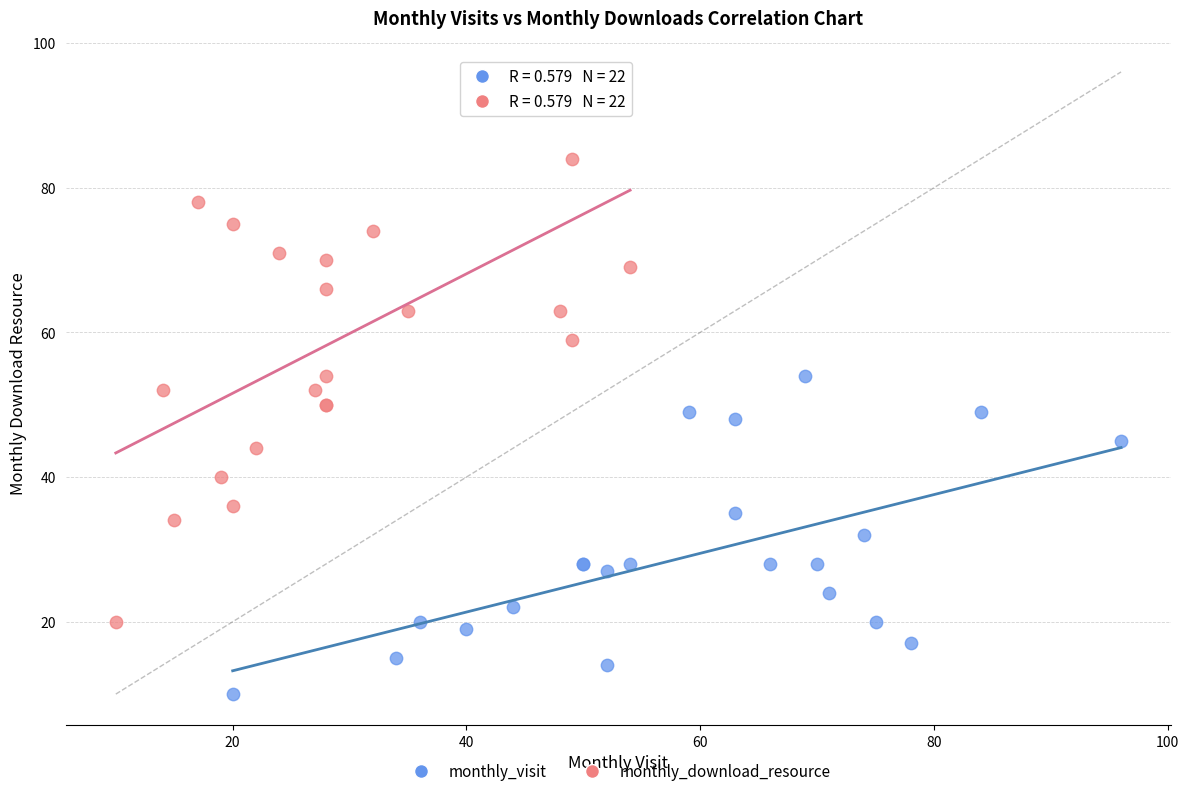

Which series reaches the minimum Y coordinate?

monthly_visit